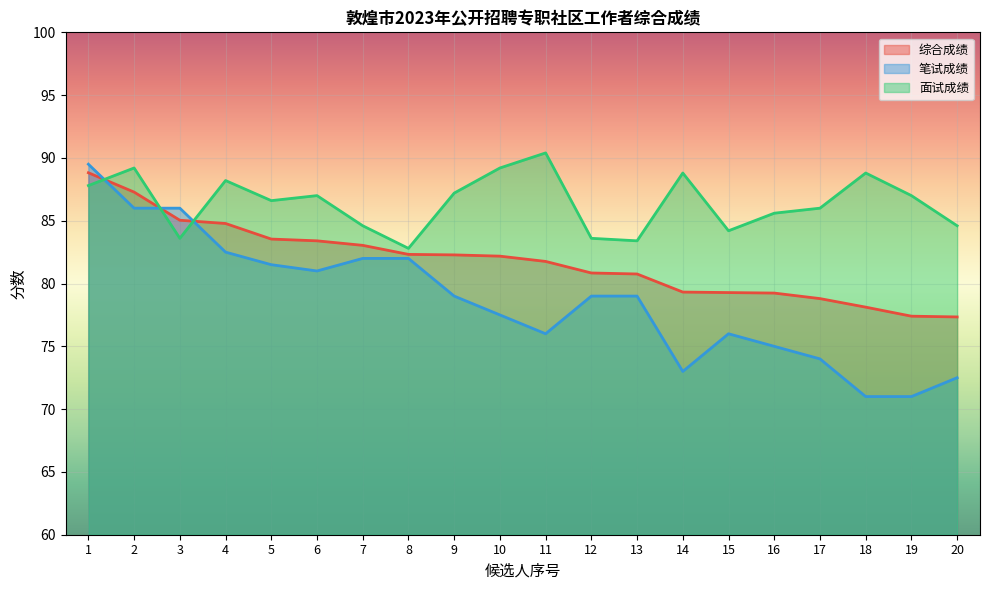

Where do 笔试成绩 and 面试成绩 first cross each other?

1 and 2